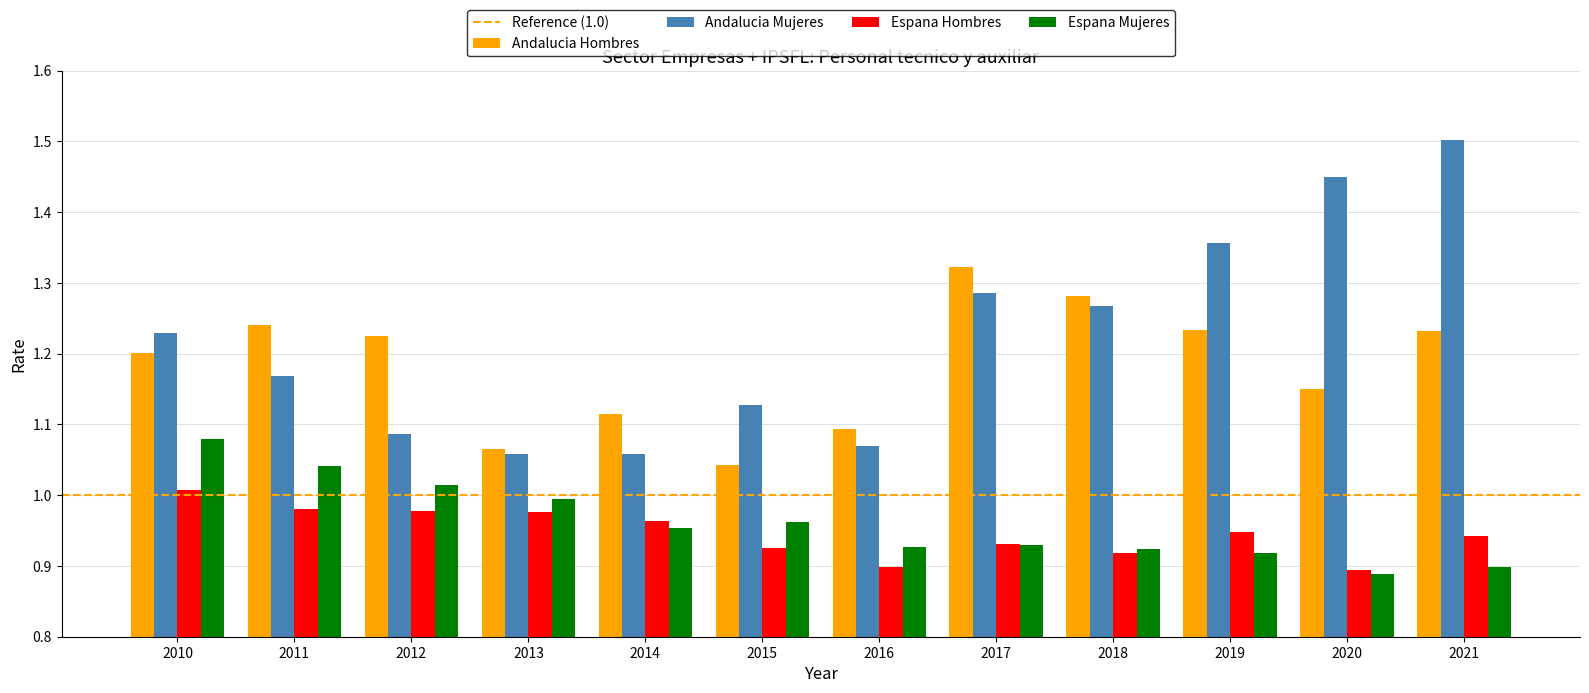

Between 2010 and 2018, which series saw the biggest shift?

Espana Mujeres